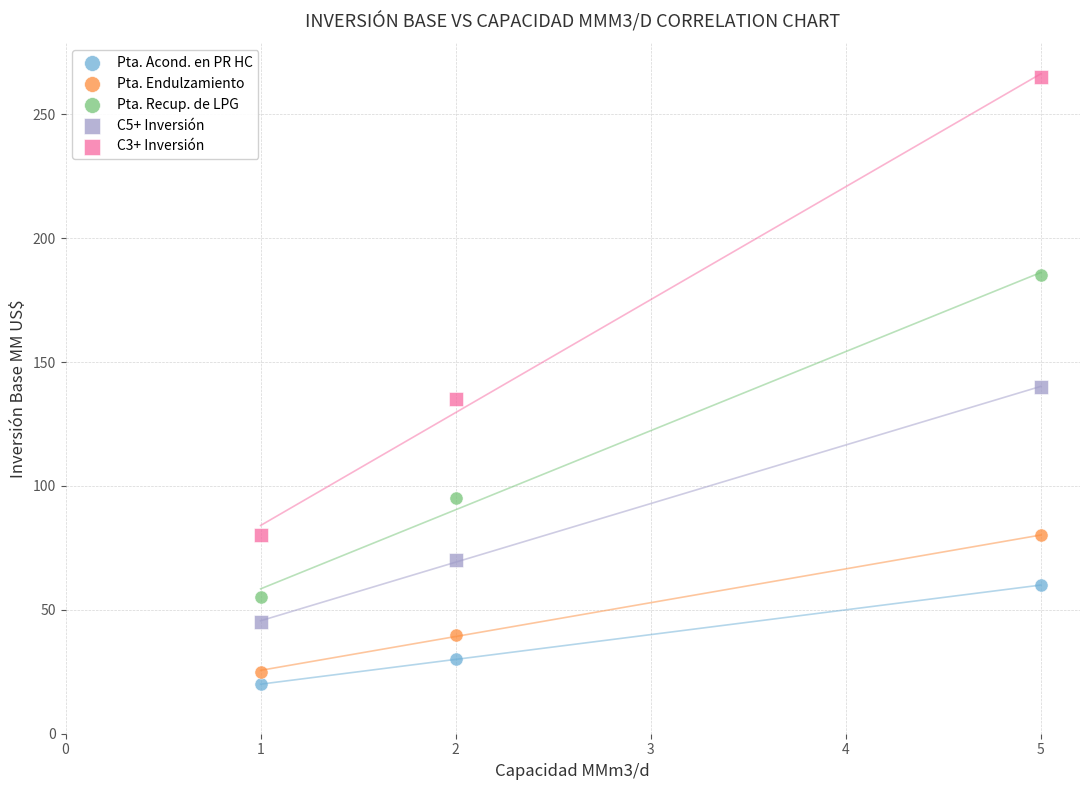

Which series contains the lowest Y value?

Pta. Acond. en PR HC